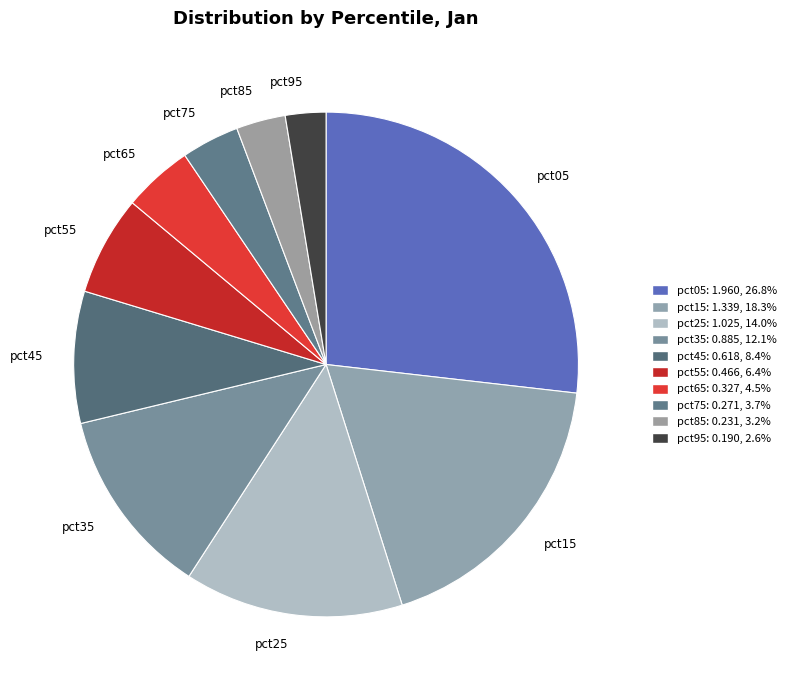

Does pct35 represent more than half of the total?

No